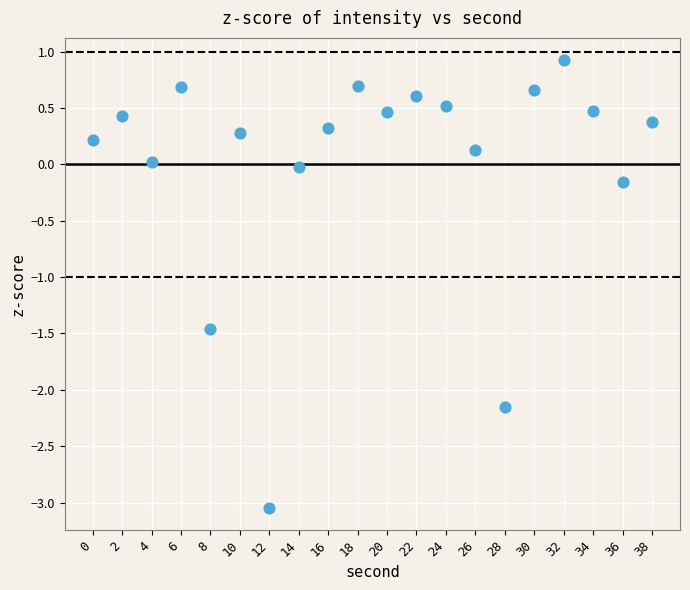

What Y value in the scatter plot is closest to -1?

-1.5